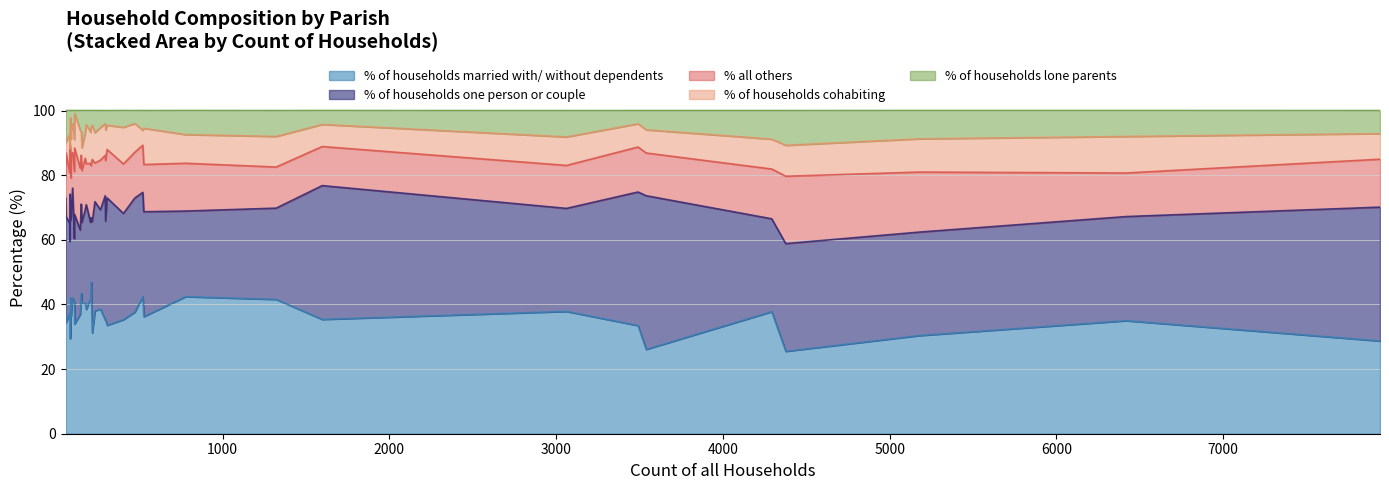

In % of households one person or couple, how many points are higher than both neighbors (excluding endpoints)?

12